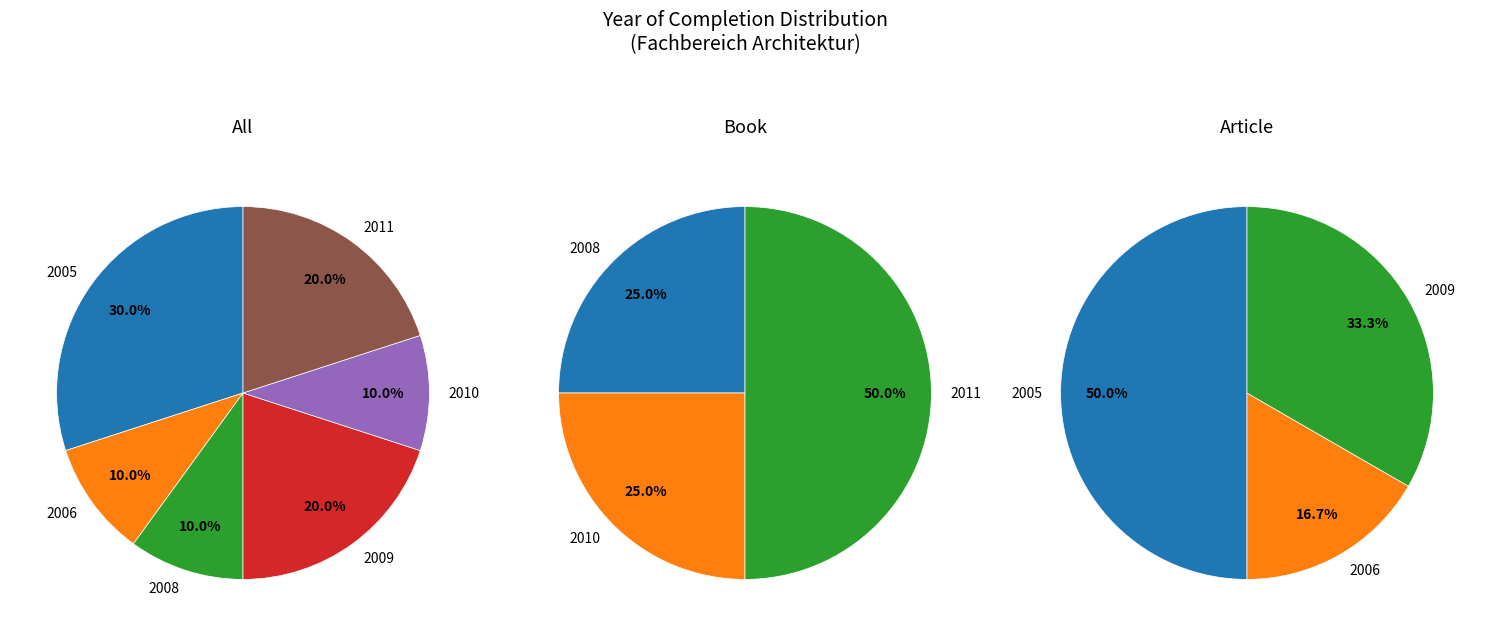

Rank the categories by value from highest to lowest.

2005, 2009, 2011, 2006, 2008, 2010